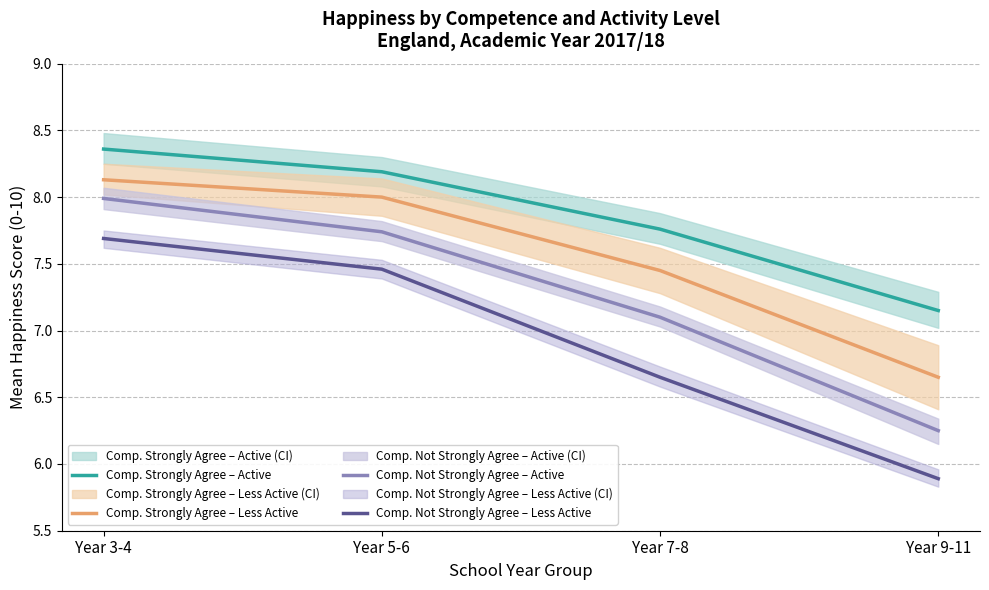

Is it true that Comp. Not Strongly Agree – Active equals 3.7 at Year 7-8?

False